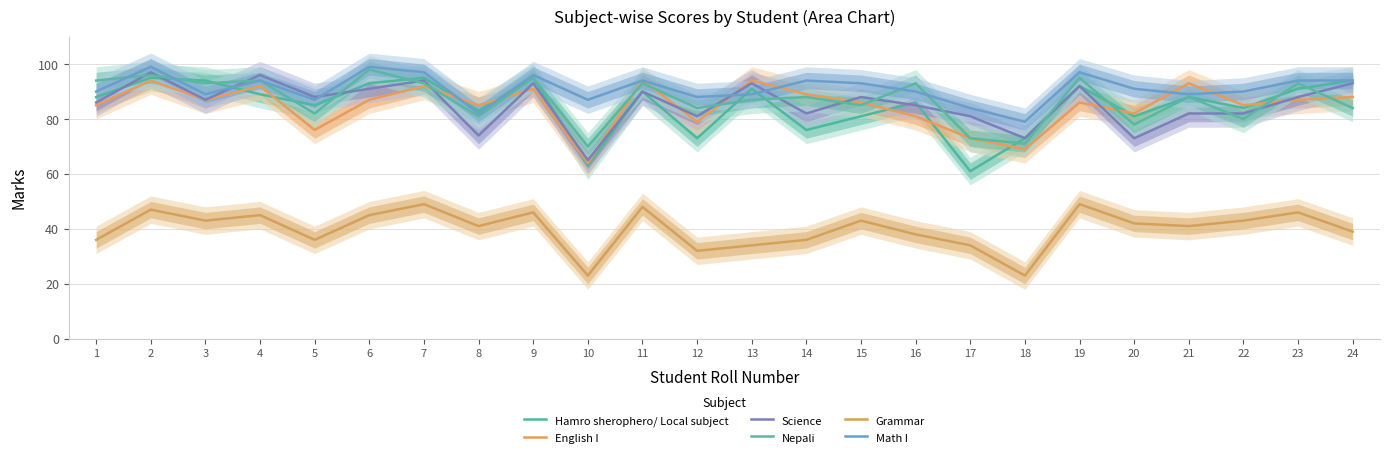

What is the difference between the highest and lowest values at 20?

49